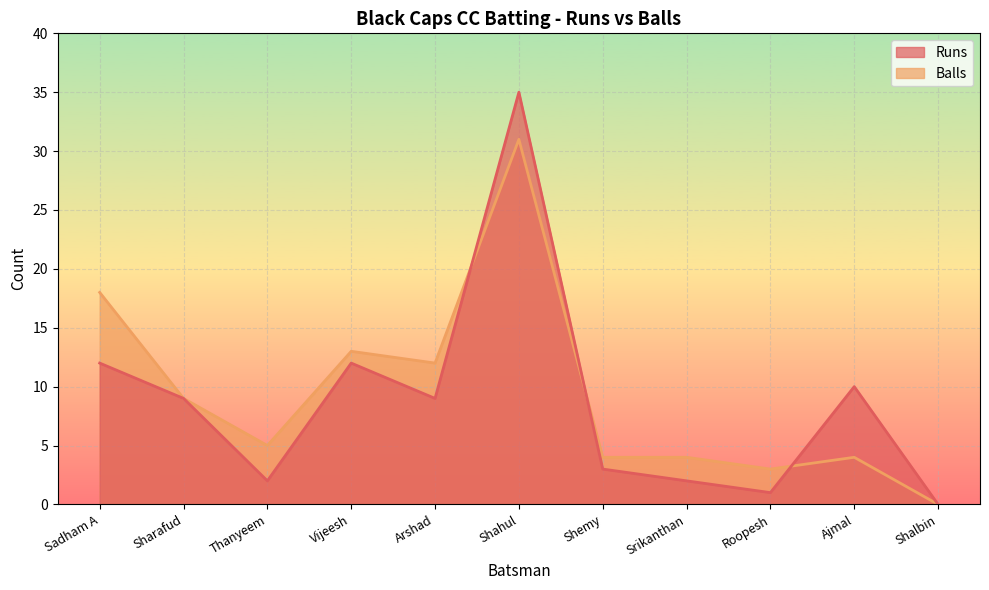

True or false: Balls and Runs cross at least once.

True